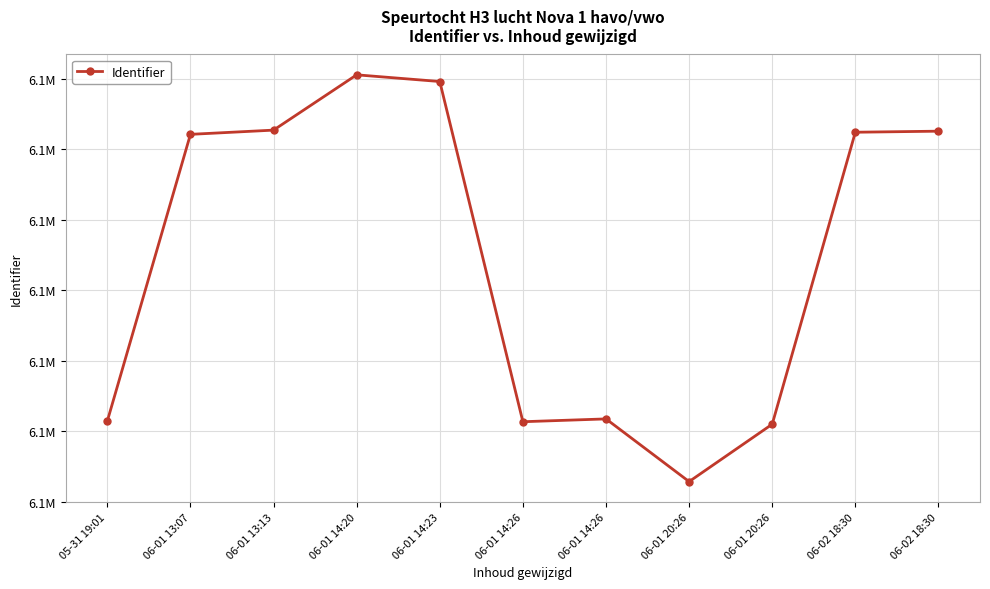

List the labels in order of value, smallest first.

06-01 20:26, 06-01 20:26, 06-01 14:26, 05-31 19:01, 06-01 14:26, 06-01 13:07, 06-02 18:30, 06-02 18:30, 06-01 13:13, 06-01 14:23, 06-01 14:20